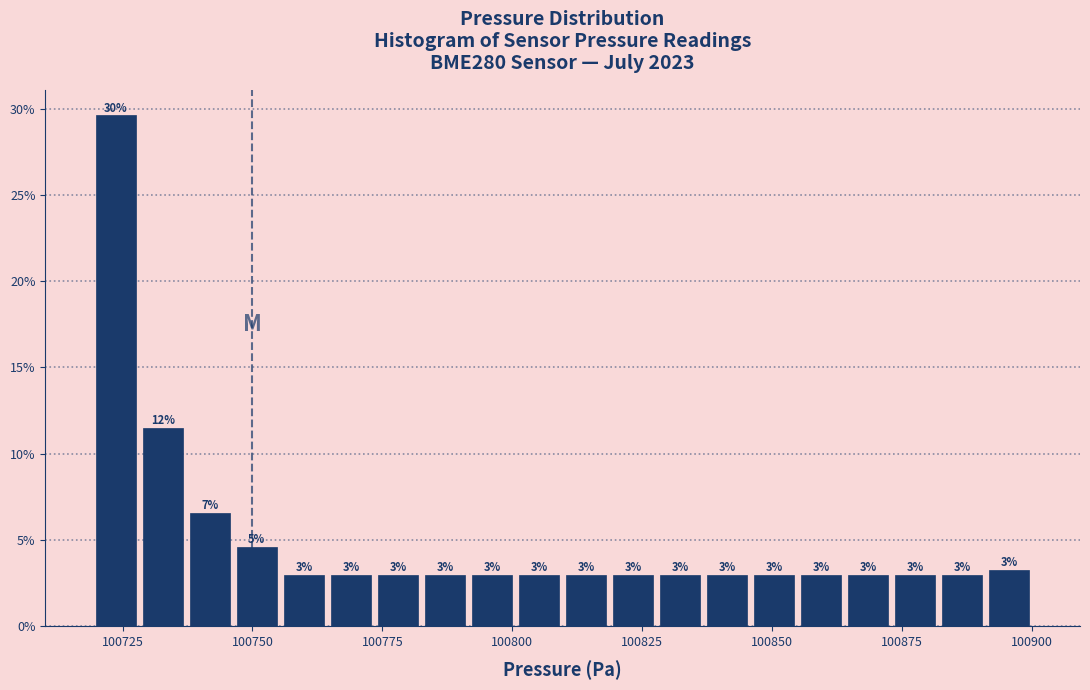

Around what value on the x-axis is the tallest bar? Give the approximate position of its centre, as read against the axis.

100725